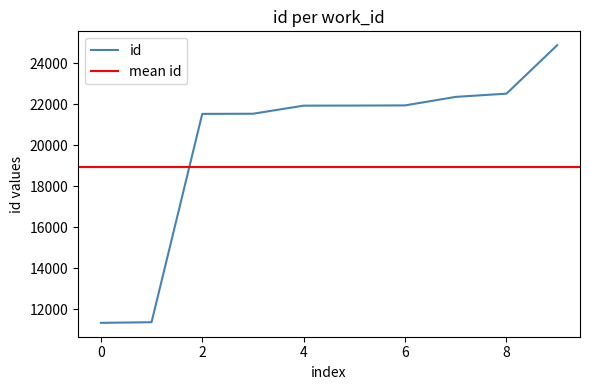

How many data points does each series have?

10